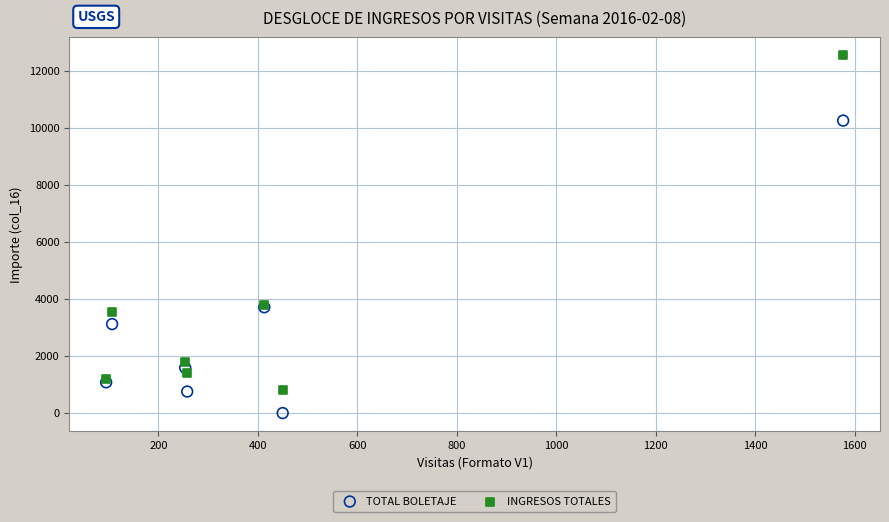

Which series contains the highest Y value?

INGRESOS TOTALES